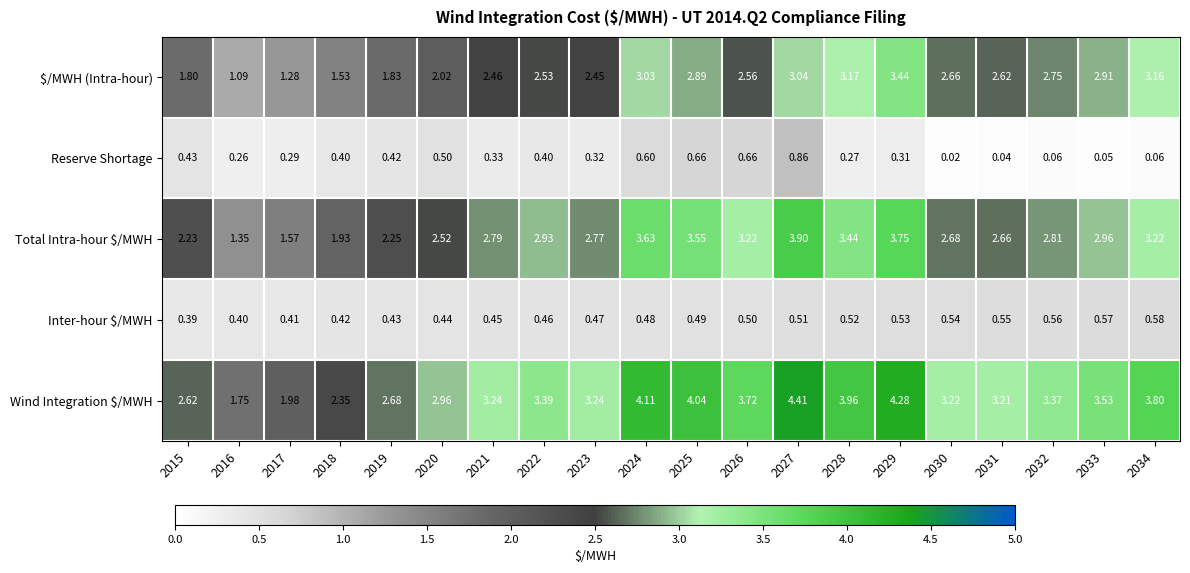

Which category has the lowest value across all series?

2030